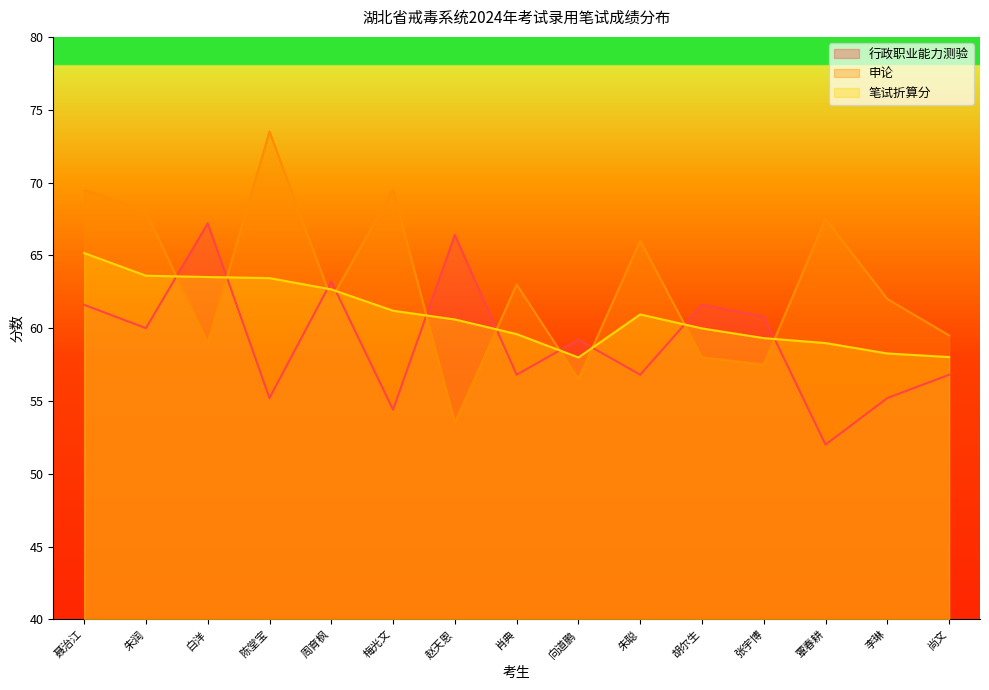

Reading left to right, list all the values displayed in this chart.

行政职业能力测验: 聂治江=61.6	朱润=60.0	白洋=67.2	陈堂宝=55.2	周育枫=63.2	梅光文=54.4	赵天恩=66.4	肖典=56.8	向道鹏=59.2	朱聪=56.8	胡尔生=61.6	张宇博=60.8	覃春耕=52.0	李琳=55.2	尚文=56.8
申论: 聂治江=69.5	朱润=68.0	白洋=59.0	陈堂宝=73.5	周育枫=62.0	梅光文=69.5	赵天恩=53.5	肖典=63.0	向道鹏=56.5	朱聪=66.0	胡尔生=58.0	张宇博=57.5	覃春耕=67.5	李琳=62.0	尚文=59.5
笔试折算分: 聂治江=65.2	朱润=63.6	白洋=63.5	陈堂宝=63.4	周育枫=62.7	梅光文=61.2	赵天恩=60.6	肖典=59.6	向道鹏=58.0	朱聪=60.9	胡尔生=60.0	张宇博=59.3	覃春耕=59.0	李琳=58.3	尚文=58.0